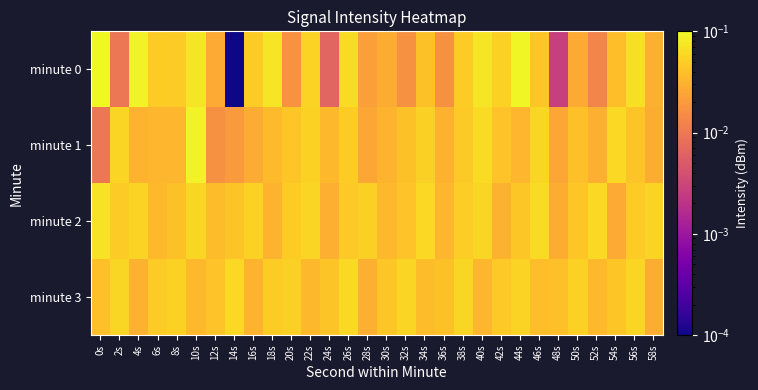

Which label corresponds to the largest value in the chart?

0s